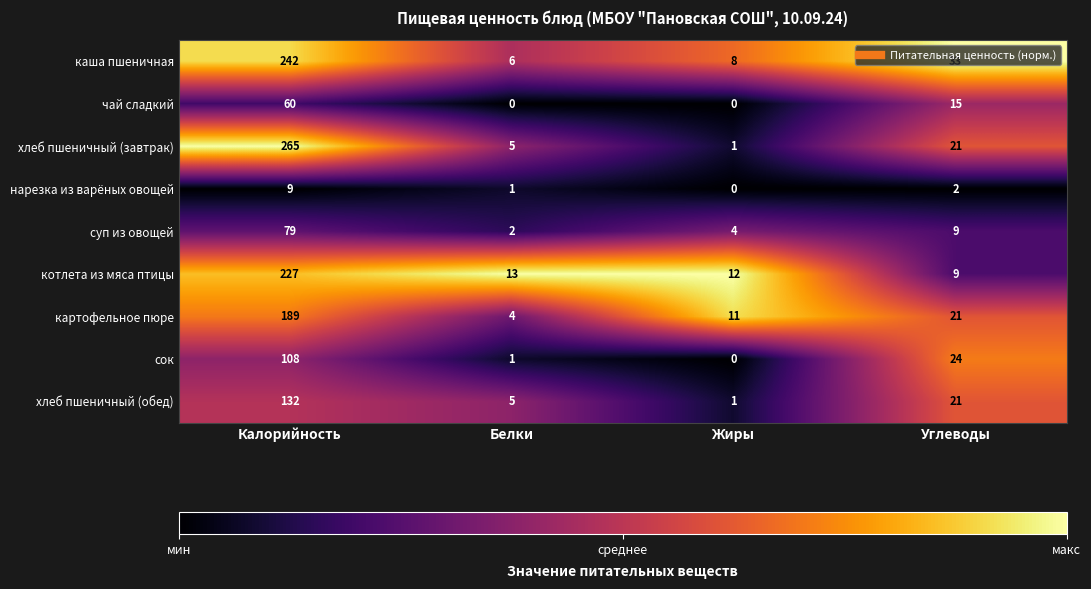

The суп из овощей series shows 2 at Белки. True or false?

True